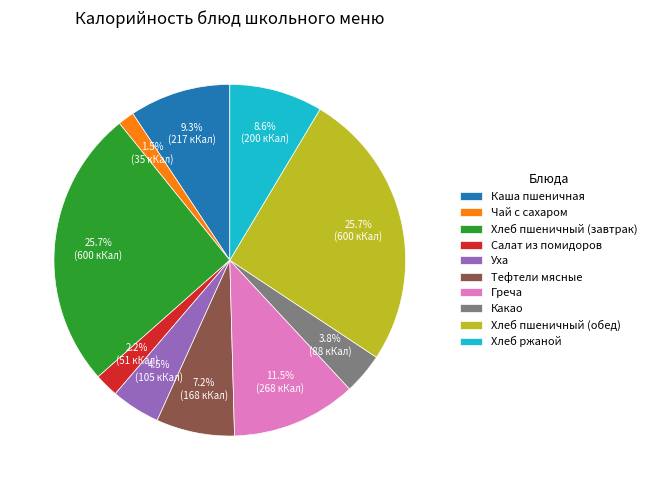

Which has a higher value, Уха or Чай с сахаром?

Уха